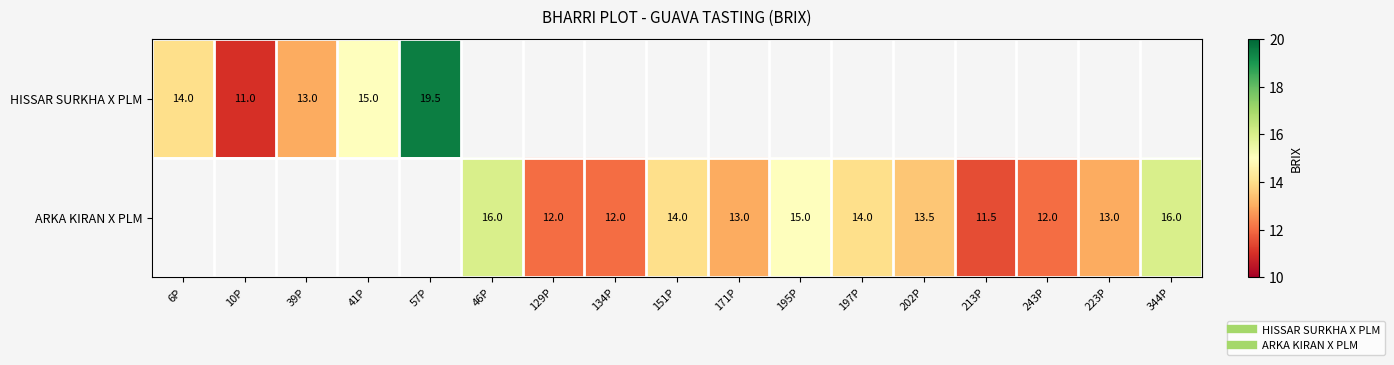

Which category has the lowest value in the HISSAR SURKHA X PLM series?

10P